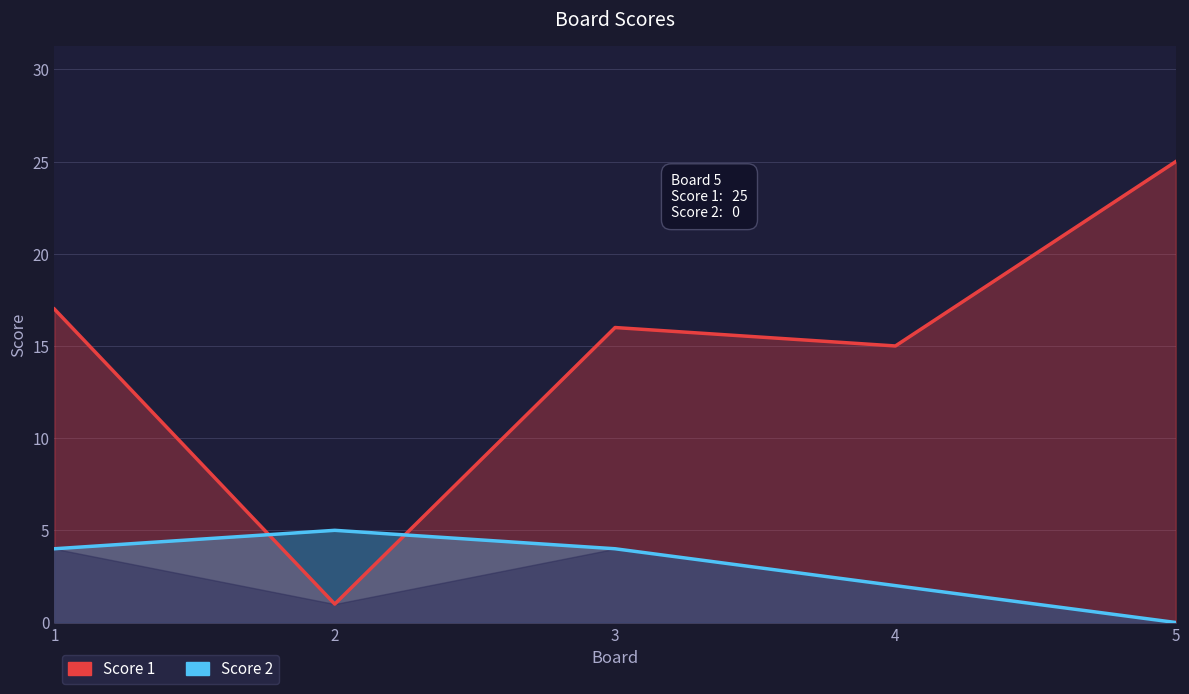

The value of Score 1 at 5 is 44. True or false?

False